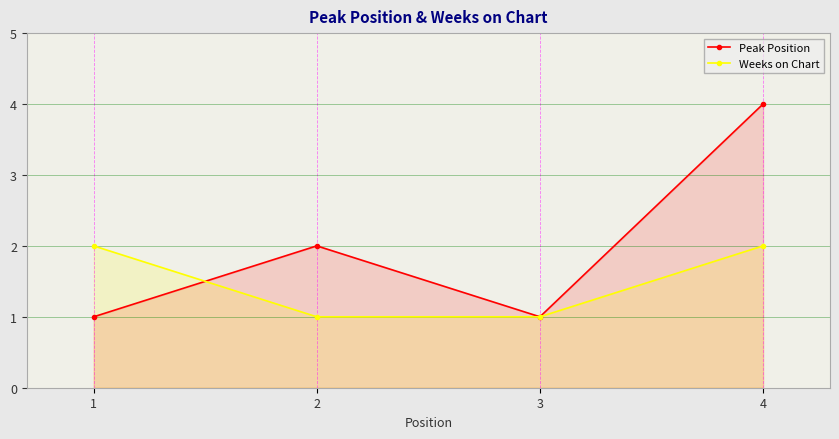

How many lines are shown in the chart?

2